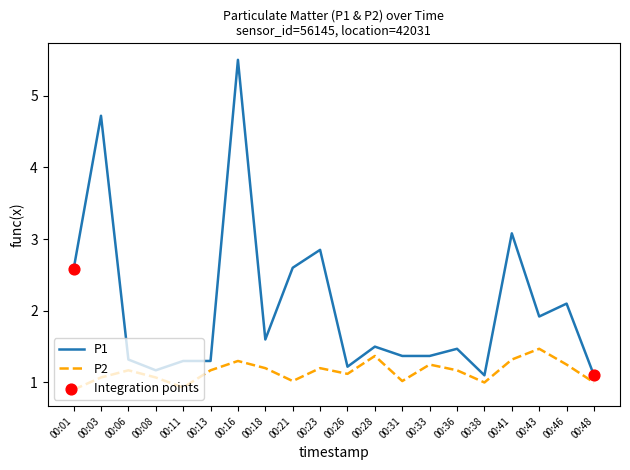

Which series changed the most between 00:26 and 00:43?

P1